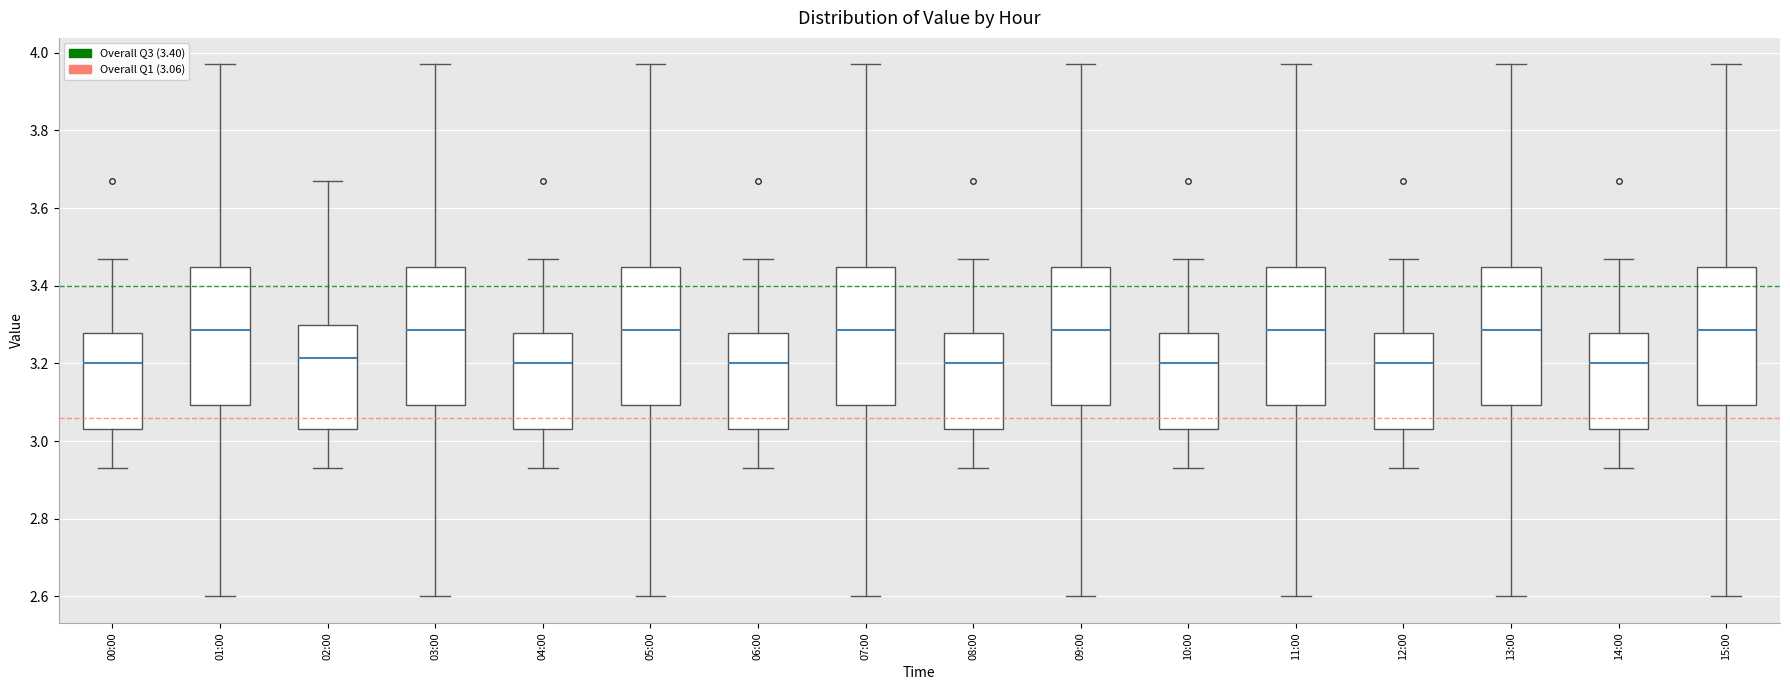

Where does the lower whisker of the box for 02:00 end on the y-axis? The values are not printed on the chart, so give them approximately, as read against the axis.

2.94